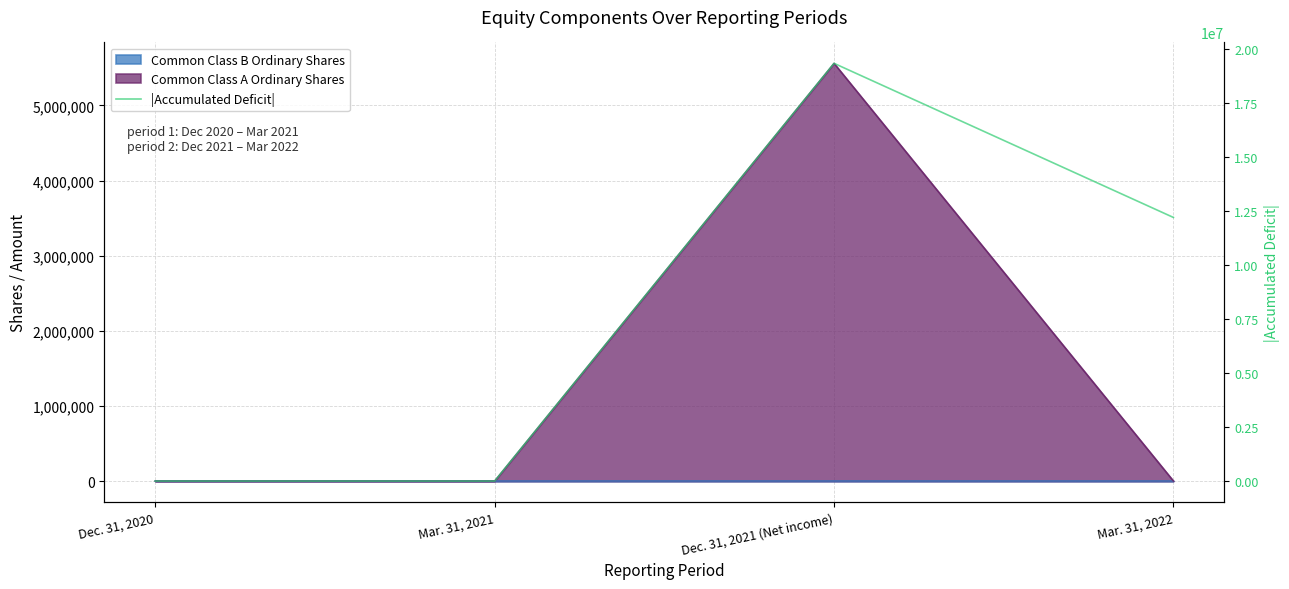

List the labels in order of value, smallest first.

Dec. 31, 2020, Mar. 31, 2021, Mar. 31, 2022, Dec. 31, 2021 (Net income)